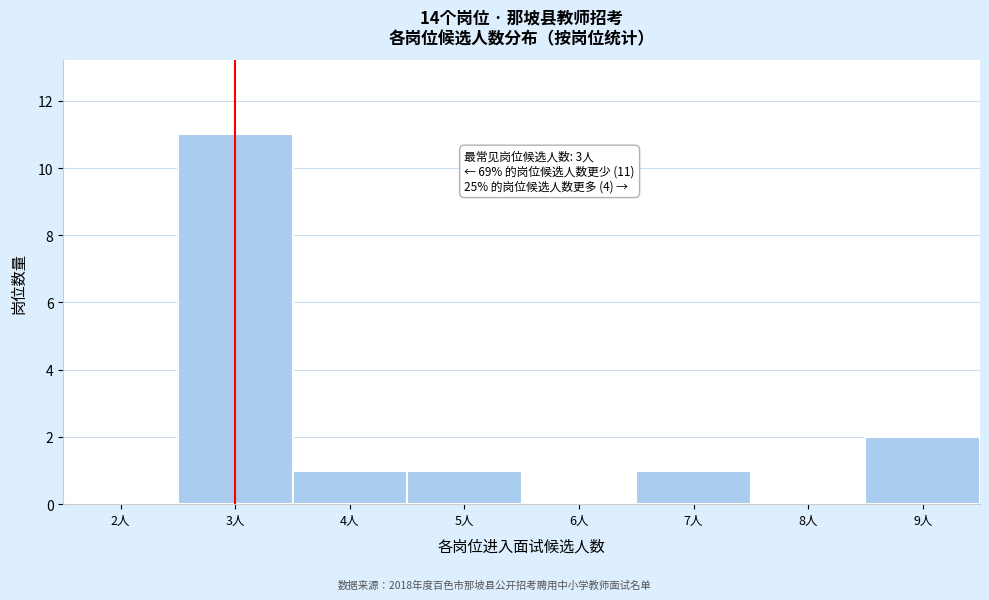

Reading left to right, list all the values displayed in this chart.

2人=0	3人=11	4人=1	5人=1	6人=0	7人=1	8人=0	9人=2